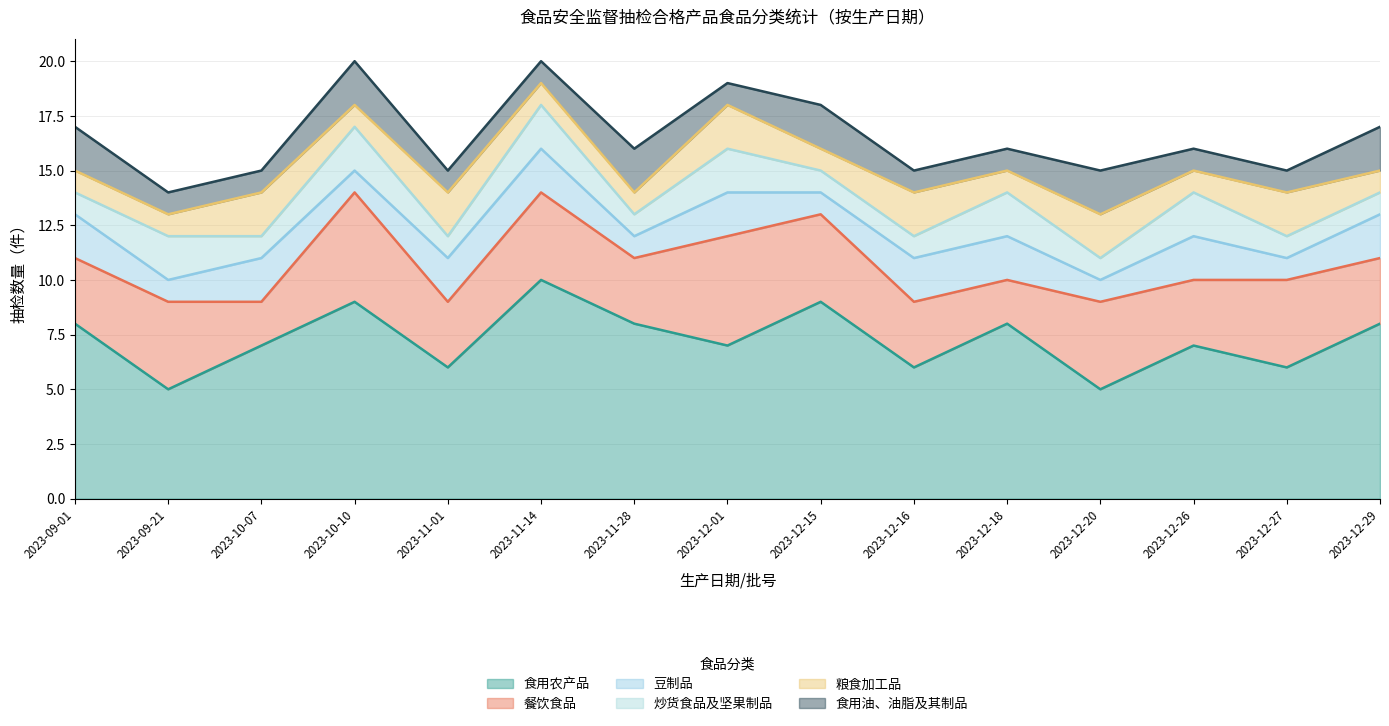

What is the label of the 4th point from the right?

2023-12-20